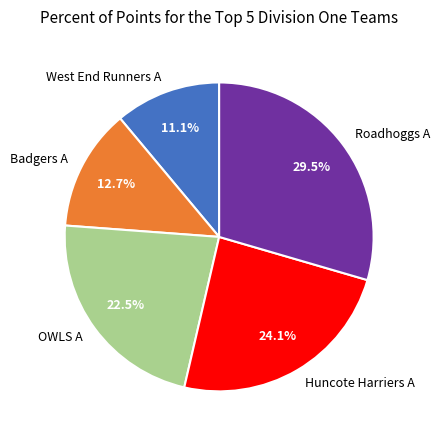

To the nearest percent, what is the combined percentage of Huncote Harriers A and Badgers A?

37%